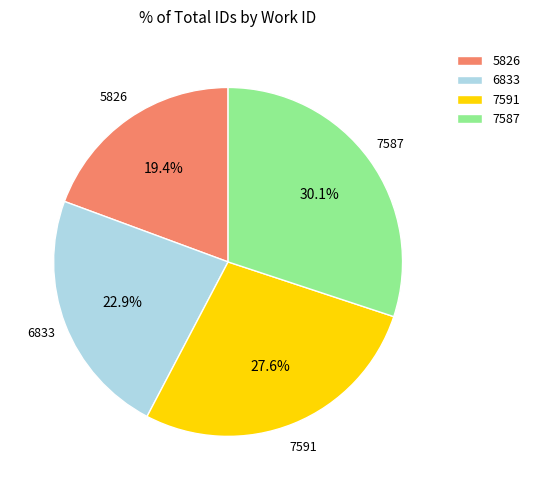

True or false: 7591 accounts for 33% of the total.

False